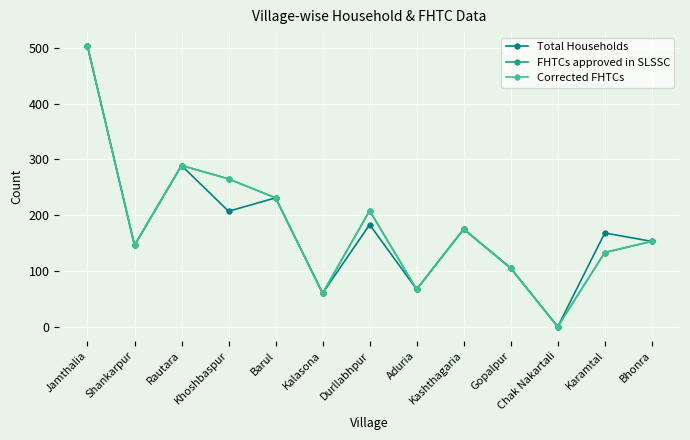

What is the difference between the second highest and minimum values in the FHTCs approved in SLSSC series?

289